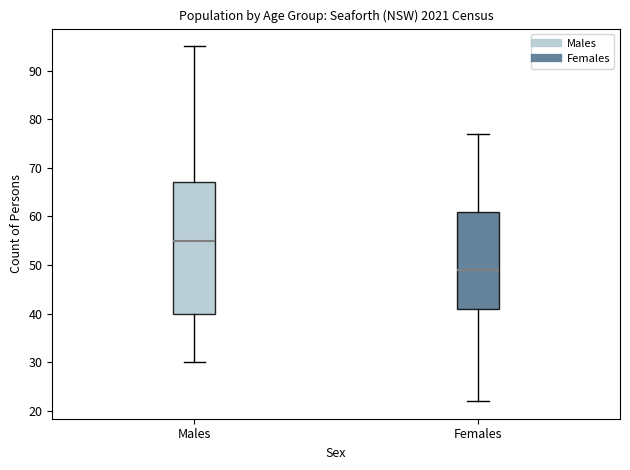

Where is the upper edge of the box for Females on the y-axis? The values are not printed on the chart, so give them approximately, as read against the axis.

61